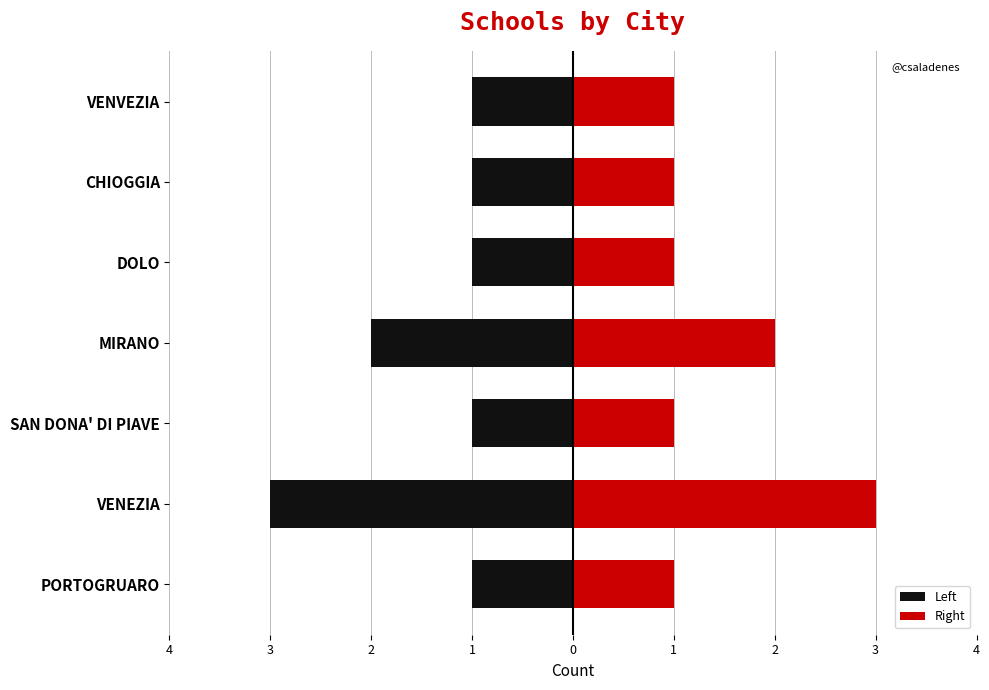

Is it true that Right equals 1 at VENVEZIA?

False